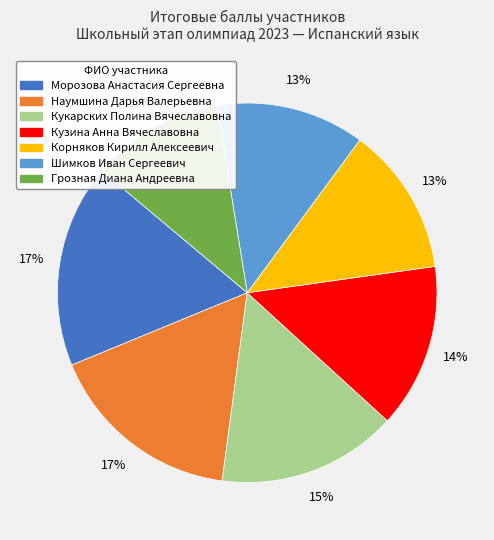

What is the smallest slice in the pie chart?

Грозная Диана Андреевна